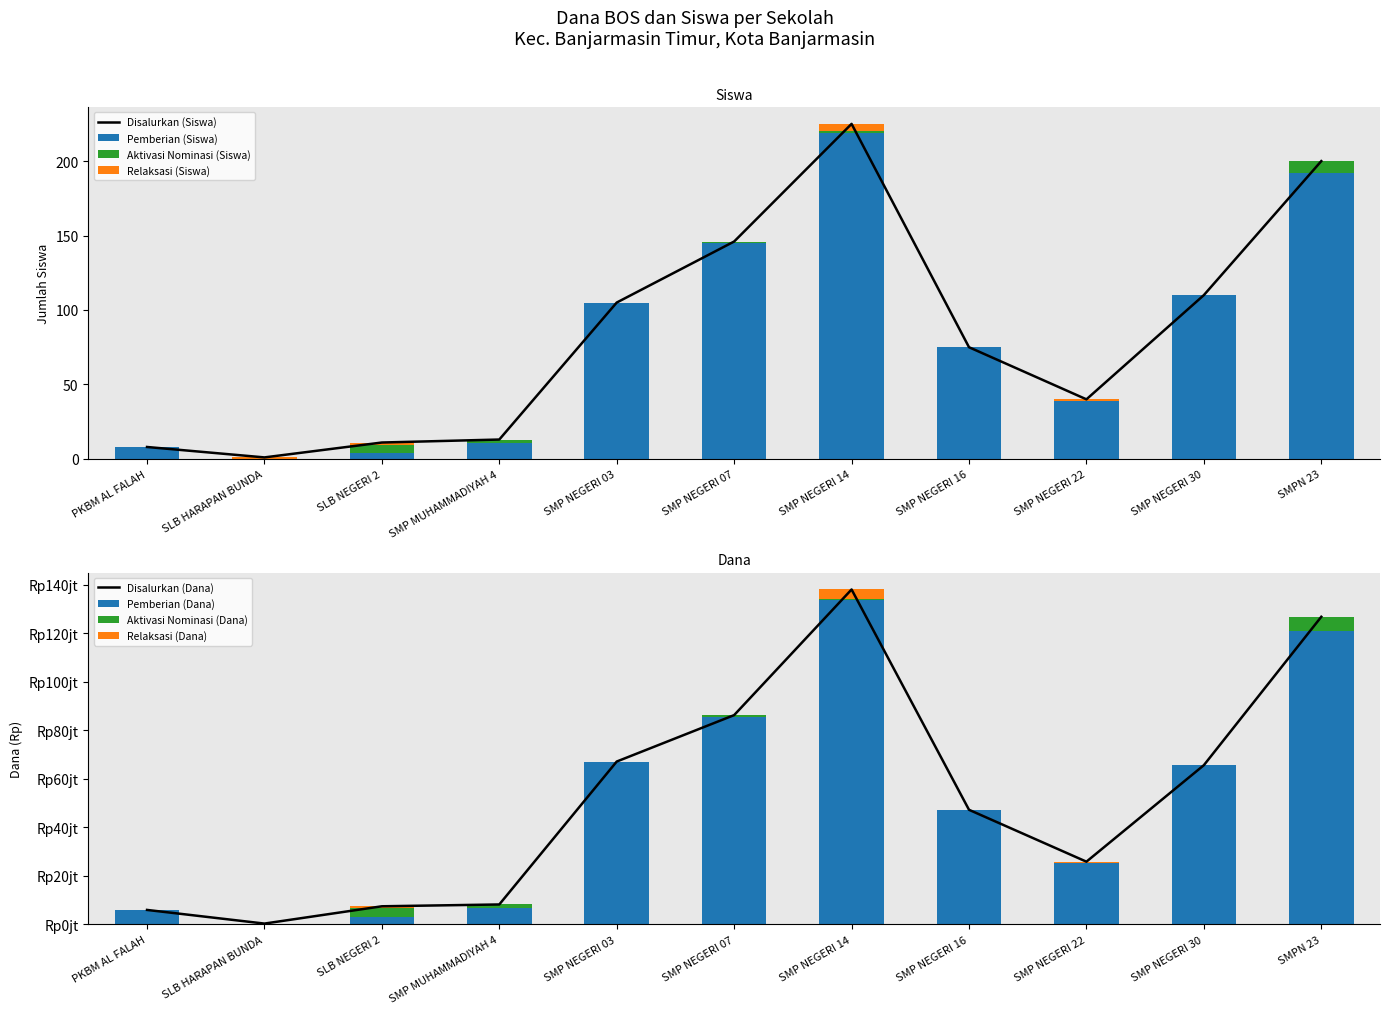

Which series changed the most between SLB HARAPAN BUNDA and SMP NEGERI 07?

Disalurkan (Siswa)